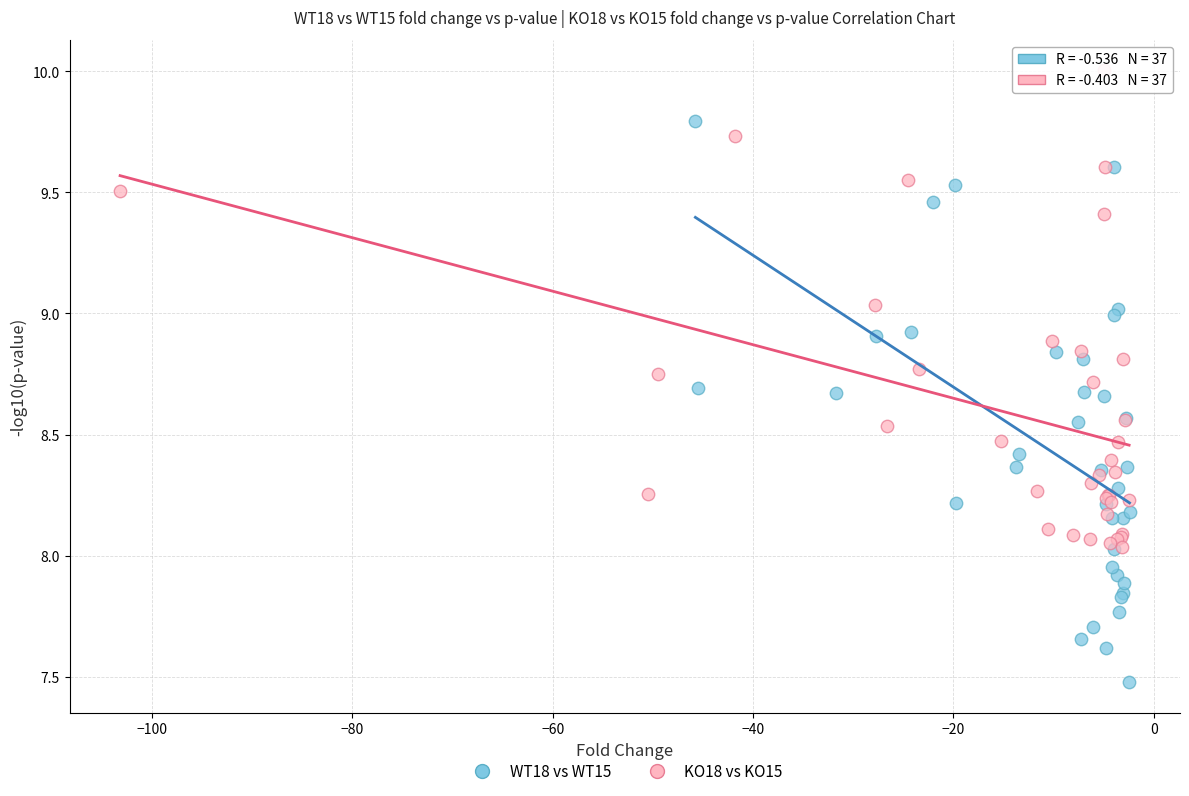

Which series reaches the maximum Y coordinate?

KO18 vs KO15